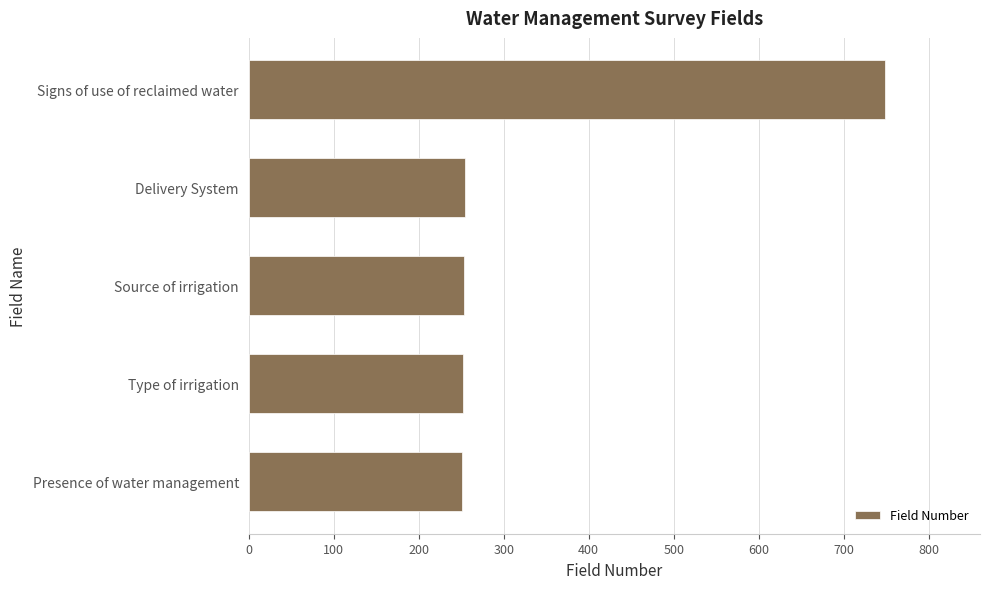

What value does the data have at Delivery System?

254